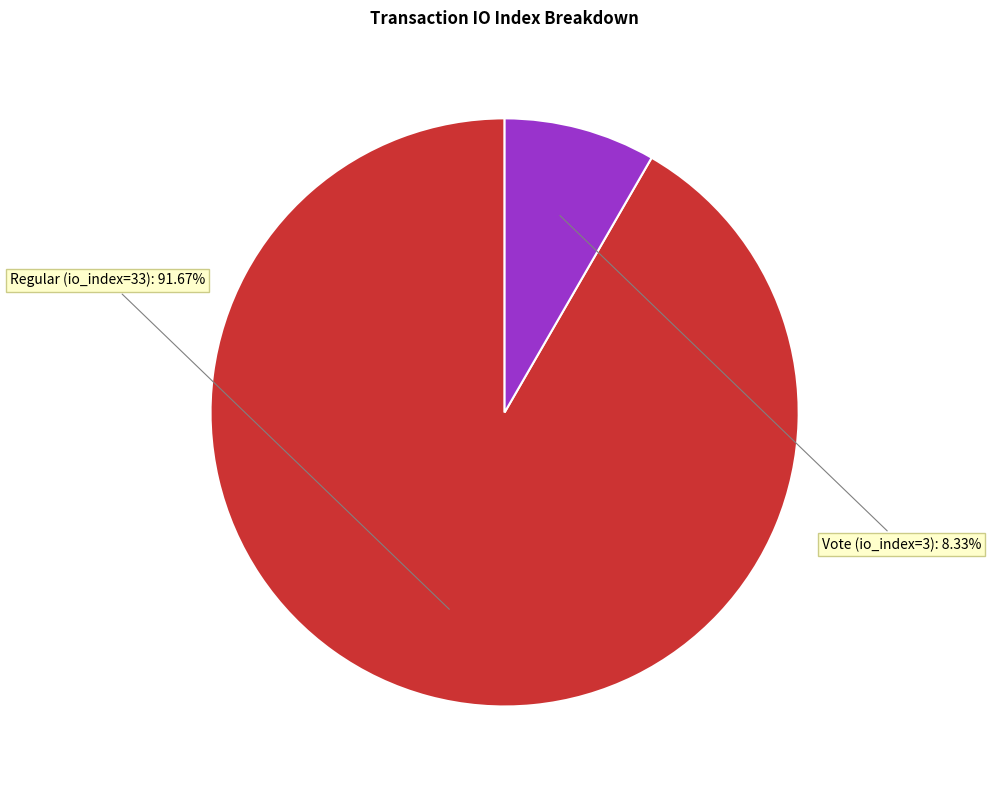

How many slices are in this pie chart?

2